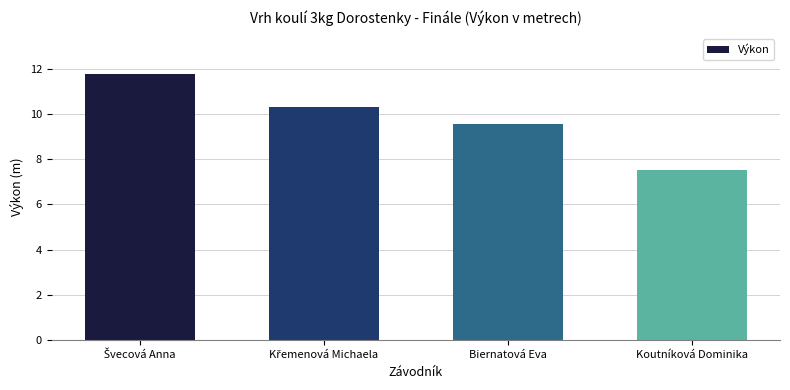

Does the chart contain stacked bars?

No